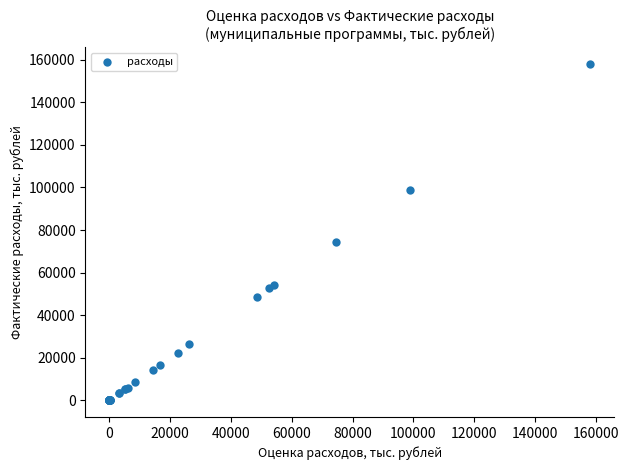

What Y value in the scatter plot is closest to 79072?

74425.2